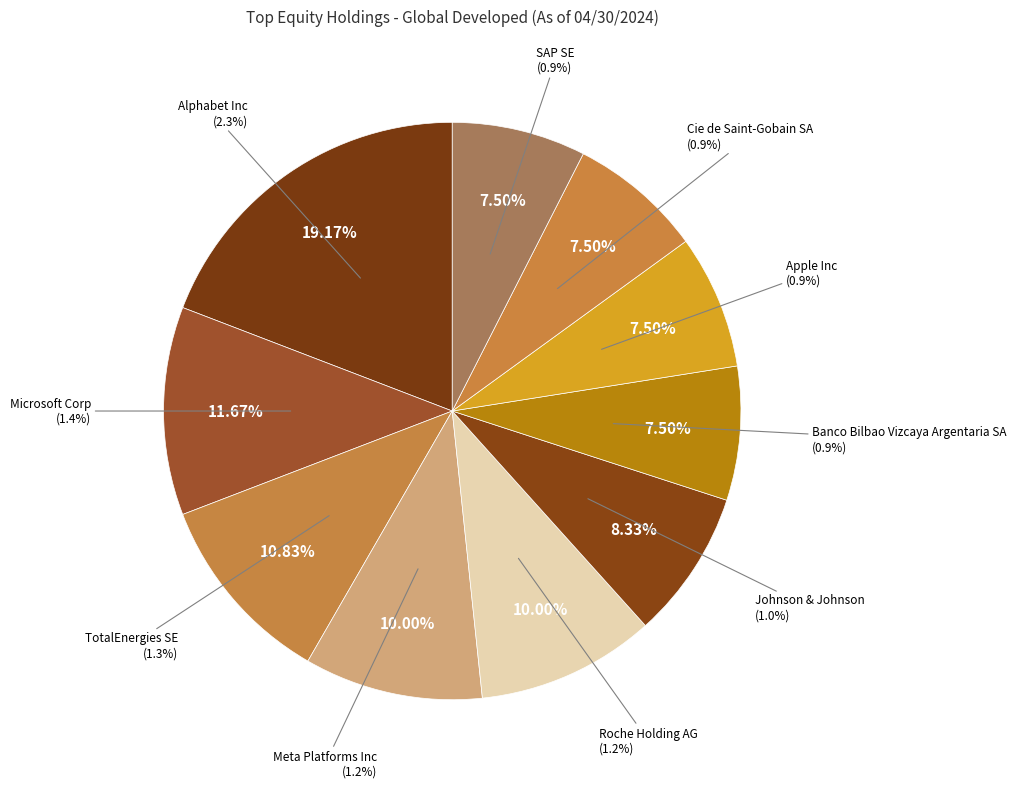

Which has a higher value, Roche Holding AG or Apple Inc?

Roche Holding AG